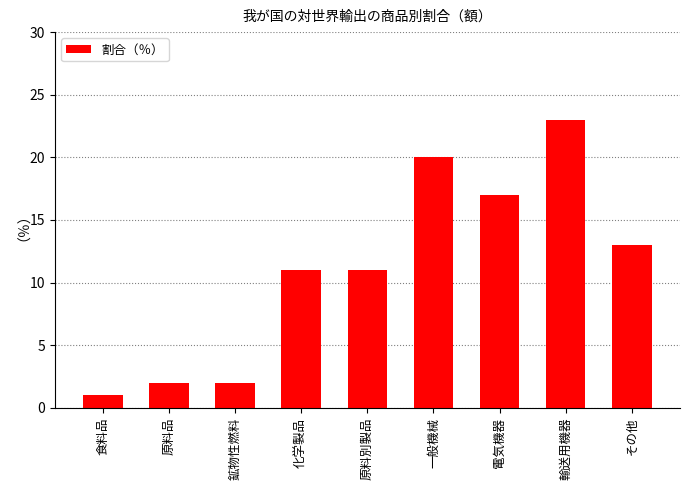

What is the change in value from 鉱物性燃料 to 電気機器?

+15